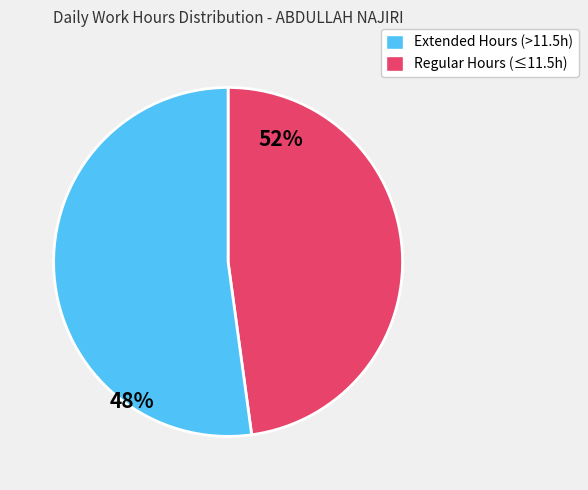

Does any single category account for the majority?

Yes